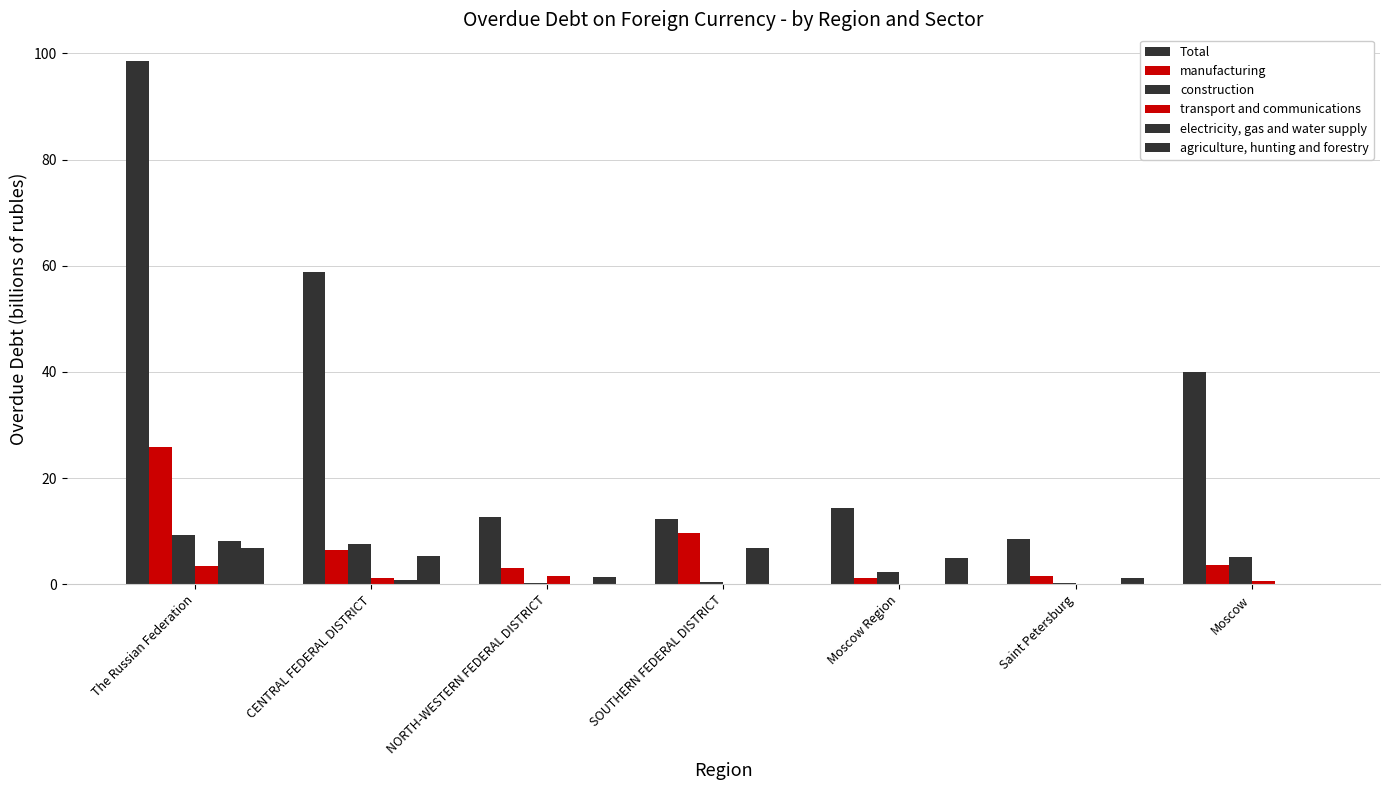

Is the value of transport and communications at Saint Petersburg greater than the value of construction at SOUTHERN FEDERAL DISTRICT?

No